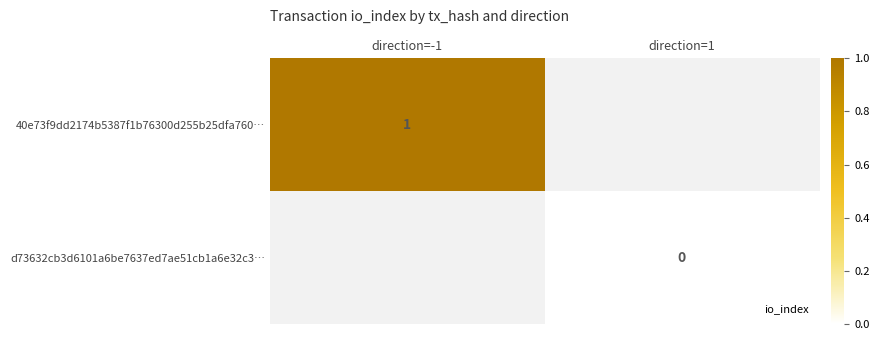

Rank the series by their average value, from highest to lowest.

40e73f9dd2174b5387f1b76300d255b25dfa760…, d73632cb3d6101a6be7637ed7ae51cb1a6e32c3…